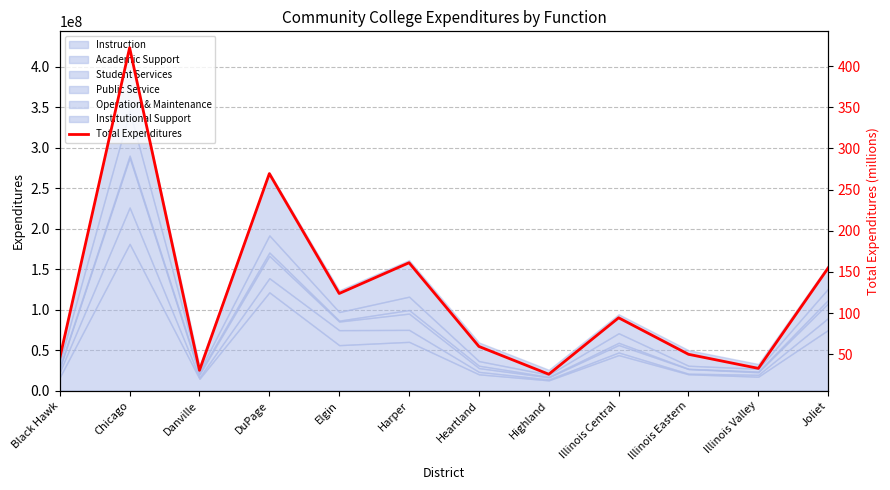

What is the label of the 7th point from the right?

Harper